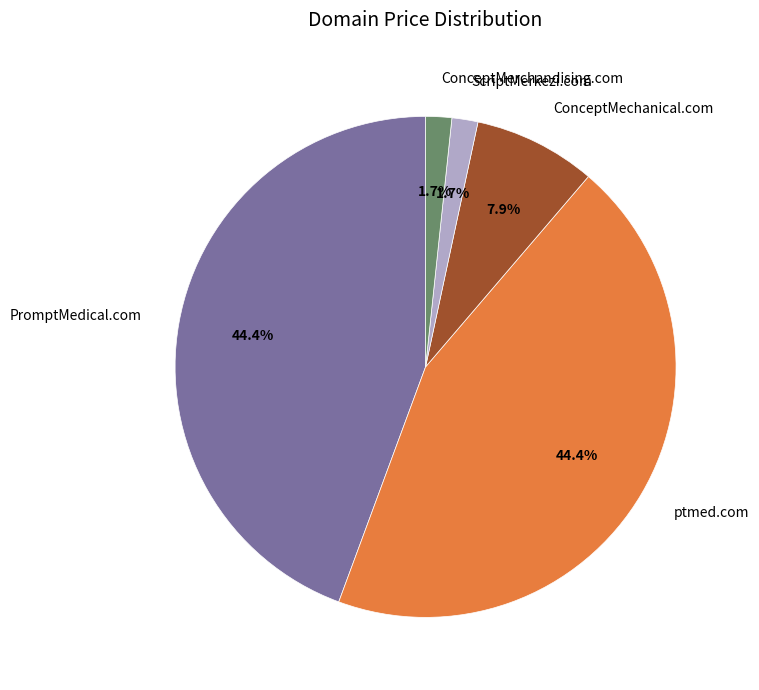

How many slices are in this pie chart?

5